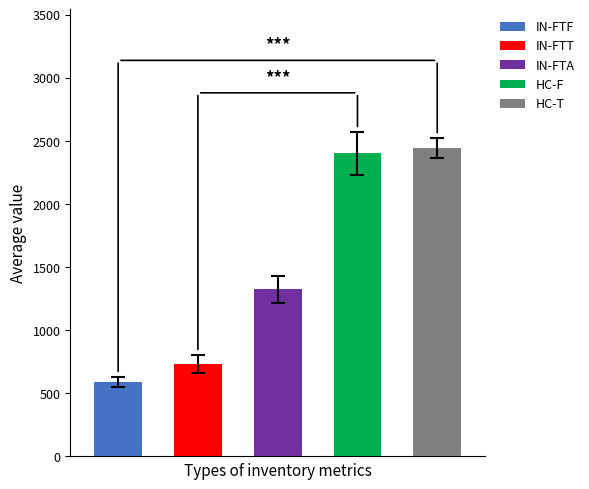

What is the value of the 3rd bar from the left?

1324